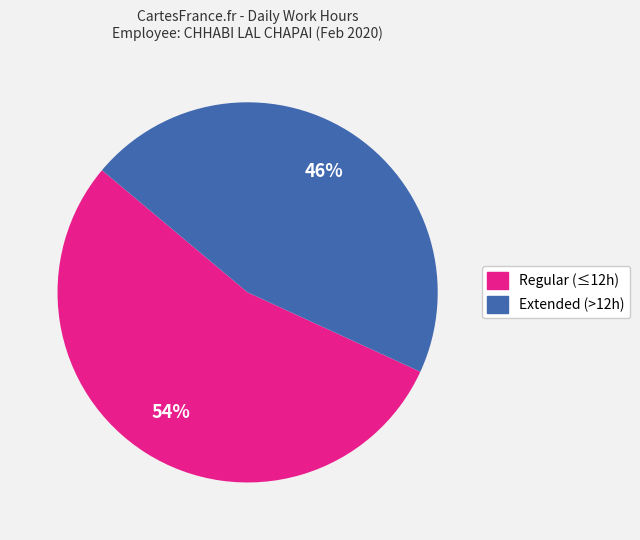

To the nearest percent, what is the average slice percentage?

50%